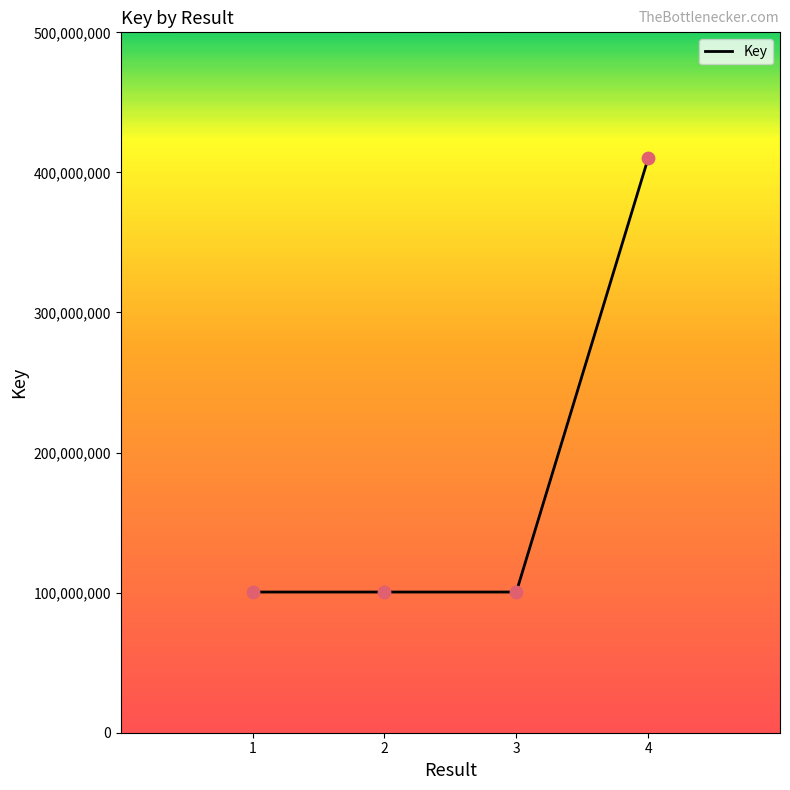

Approximately how many times larger is the value at 4 compared to 1?

4.1